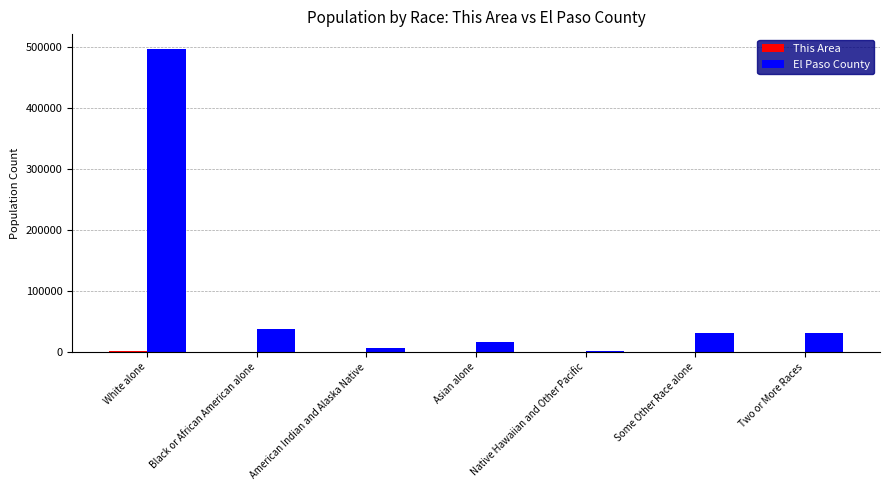

Which series has the largest total across all categories?

El Paso County